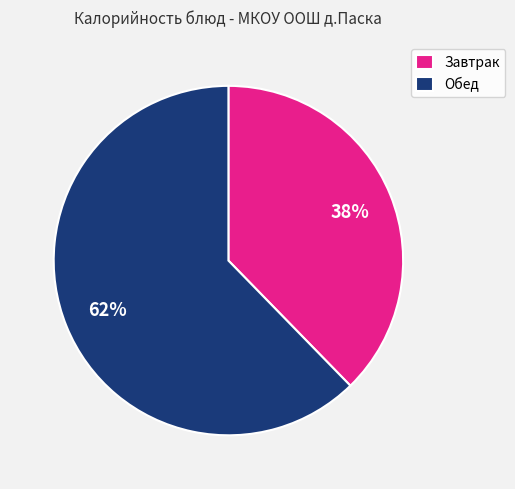

Rank the categories by value from lowest to highest.

Завтрак, Обед